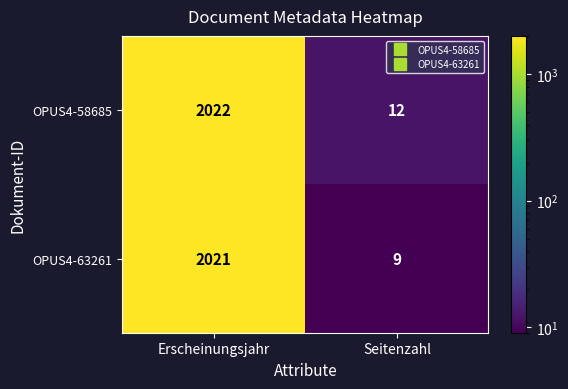

How many data points does each series have?

2